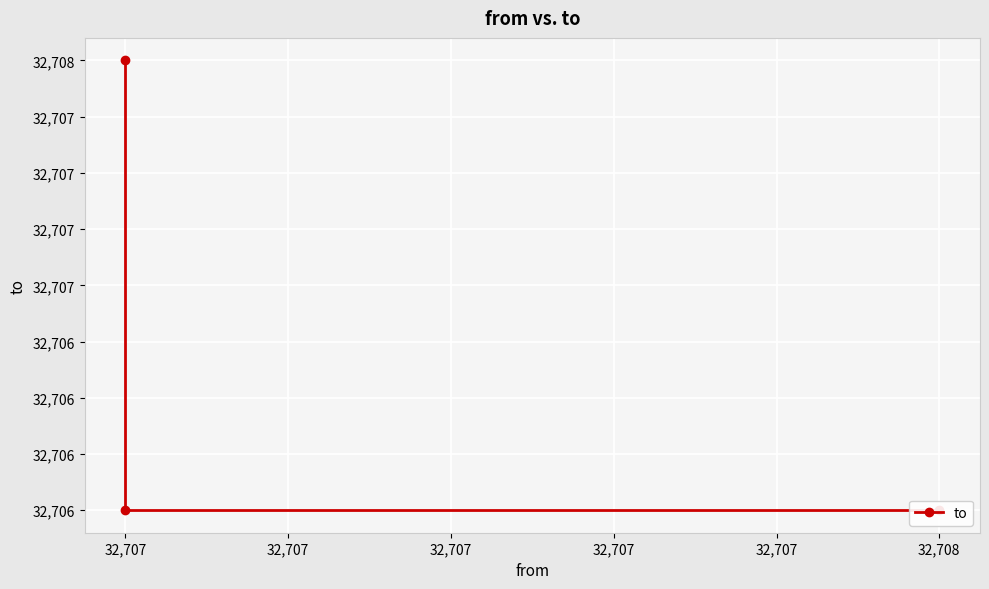

What is the value of the 3rd point from the left?

32706